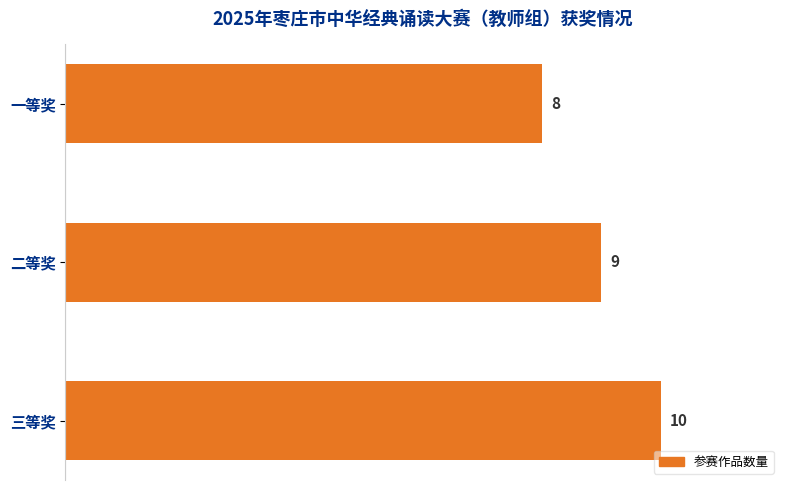

List the labels in order of value, largest first.

三等奖, 二等奖, 一等奖